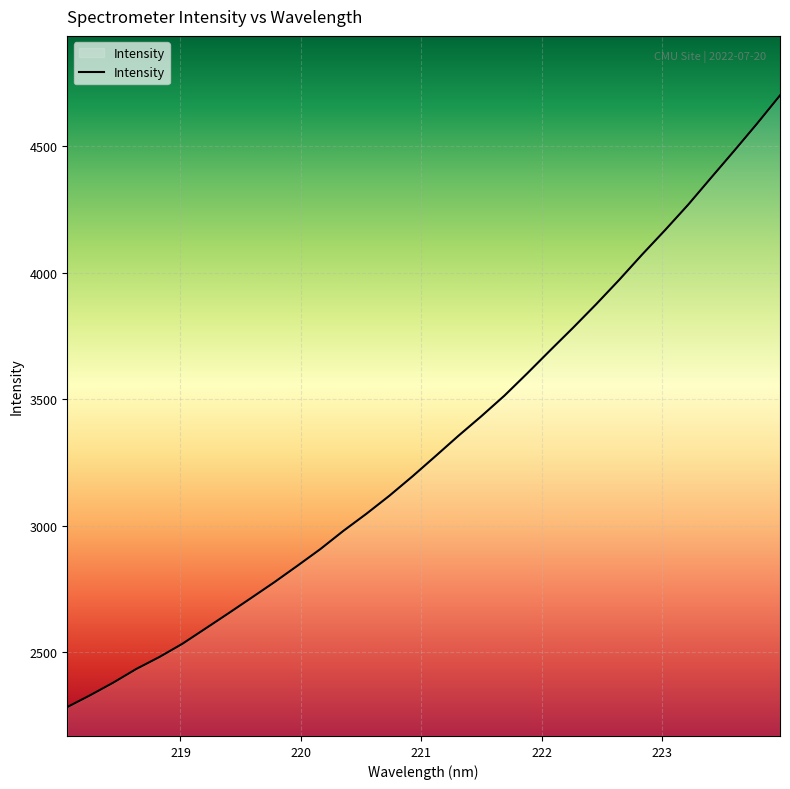

Reading right to left, extract all data points from this chart.

4699.8	4588.2	4480.4	4374.6	4268.0	4168.2	4071.5	3971.4	3875.4	3783.0	3693.3	3602.3	3513.6	3432.7	3355.2	3274.6	3194.9	3118.6	3047.4	2980.0	2908.0	2842.1	2777.3	2715.5	2654.2	2593.9	2533.9	2481.7	2434.7	2380.7	2331.0	2284.1